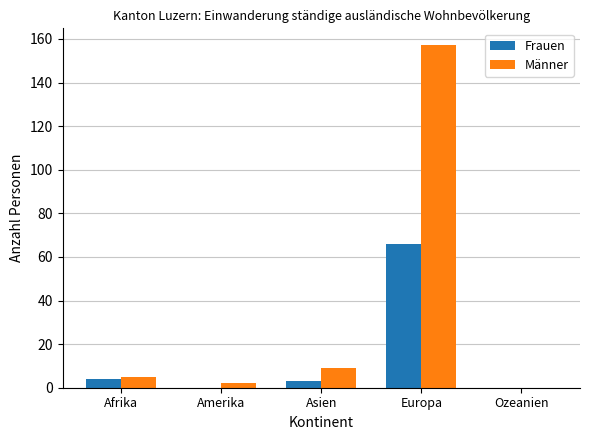

True or false: Männer has a value of 0 at Ozeanien.

True